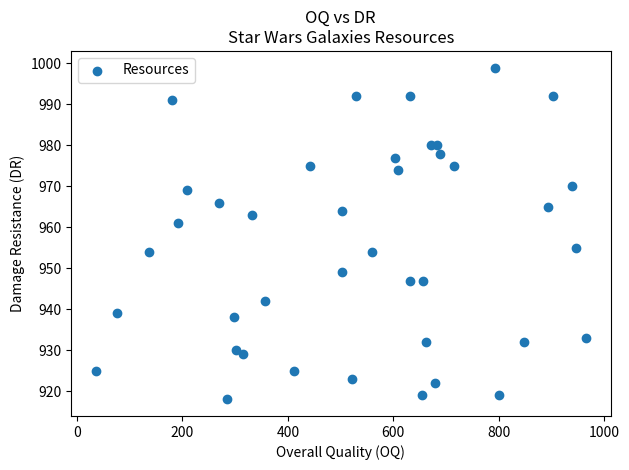

What is the range of X values (max minus min)?

931